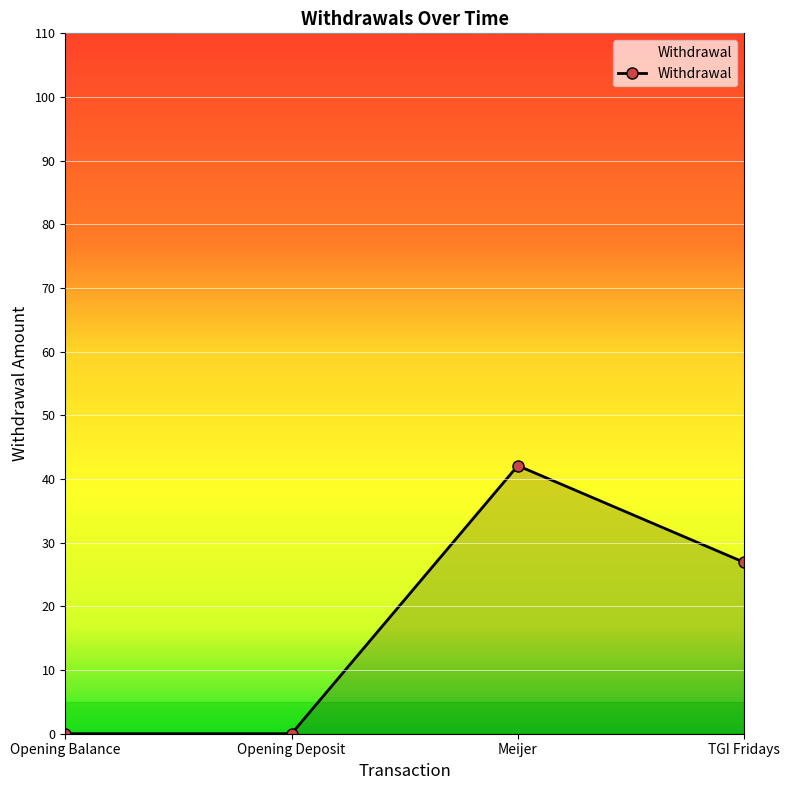

Reading left to right, extract all data points from this chart.

Opening Balance=0.0	Opening Deposit=0.0	Meijer=42.1	TGI Fridays=26.9